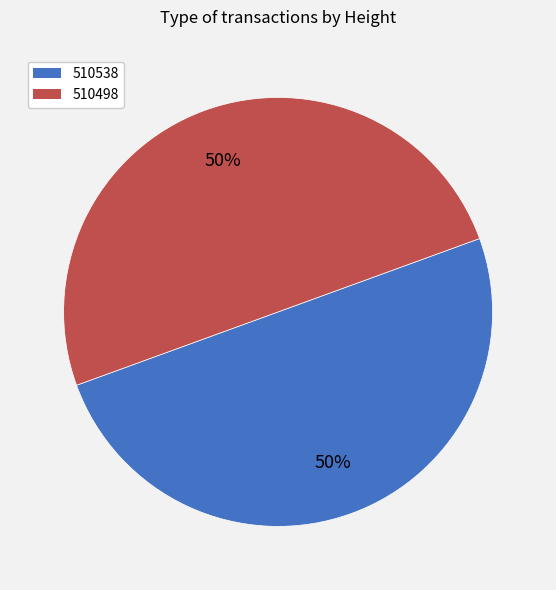

What percentage is the 510498 slice, to the nearest percent?

50%